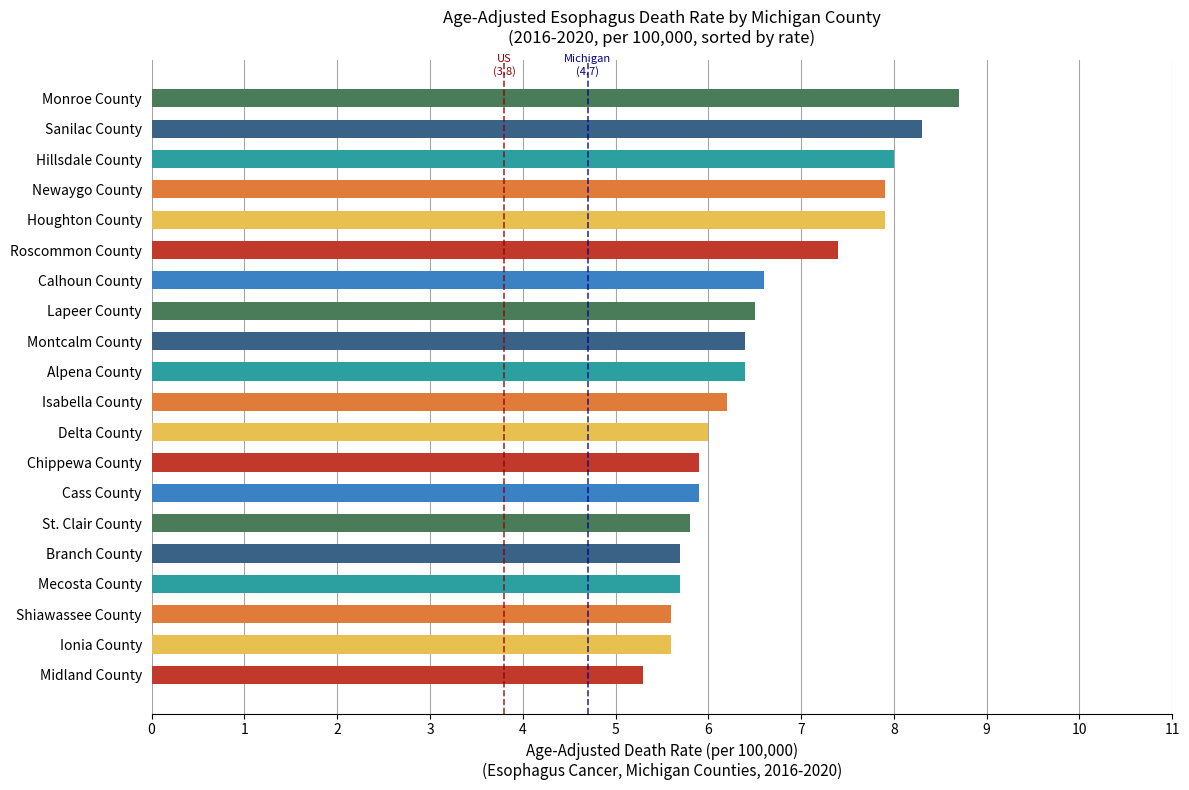

Which category has the highest value across all series?

Monroe County